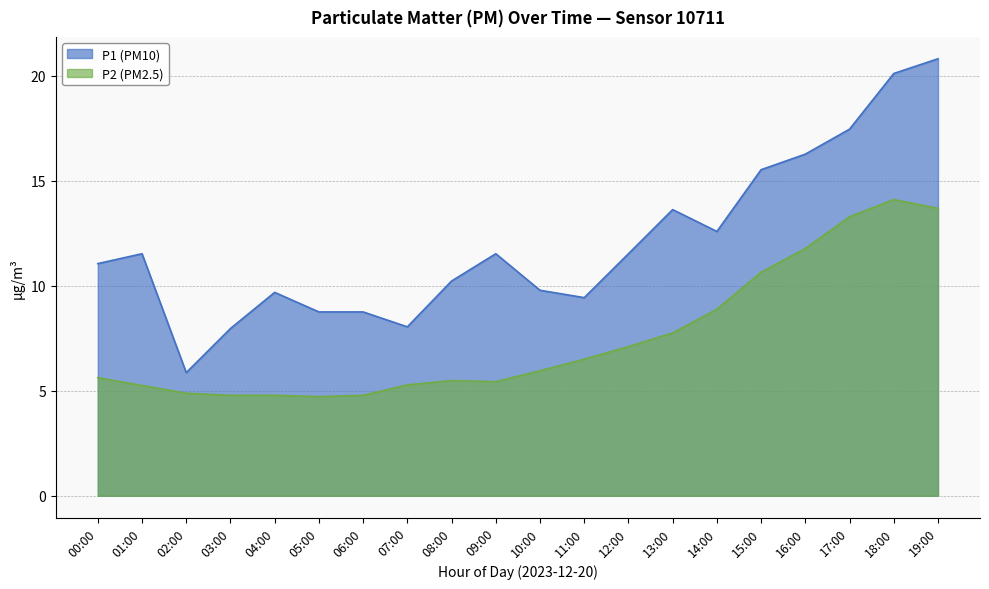

What is the difference between the maximum and minimum values in the P2 (PM2.5) series?

9.4